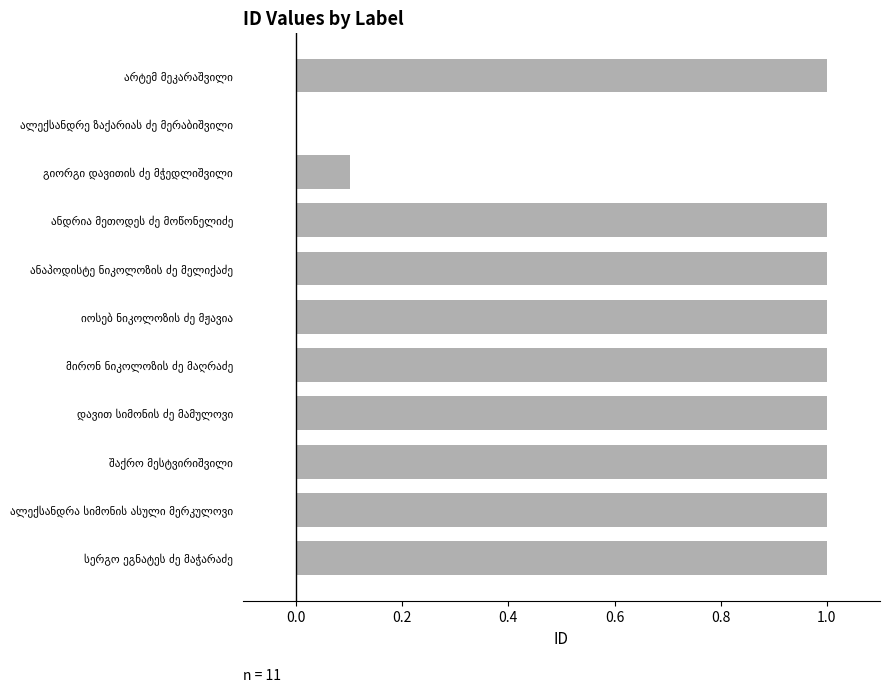

What is the maximum value shown in the chart?

1.0